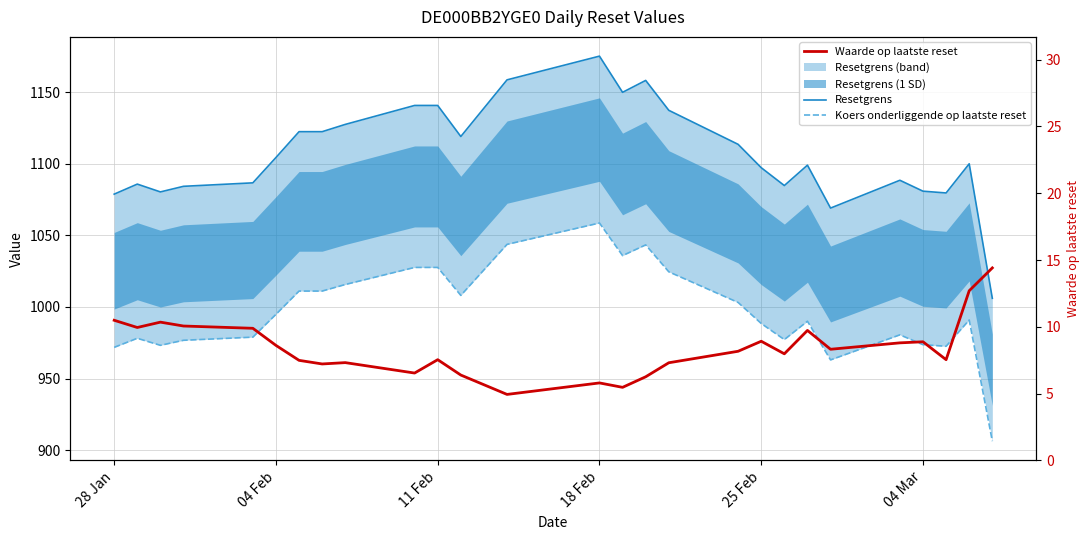

Rank the series by their maximum value, from highest to lowest.

Resetgrens, Koers onderliggende op laatste reset, Waarde op laatste reset